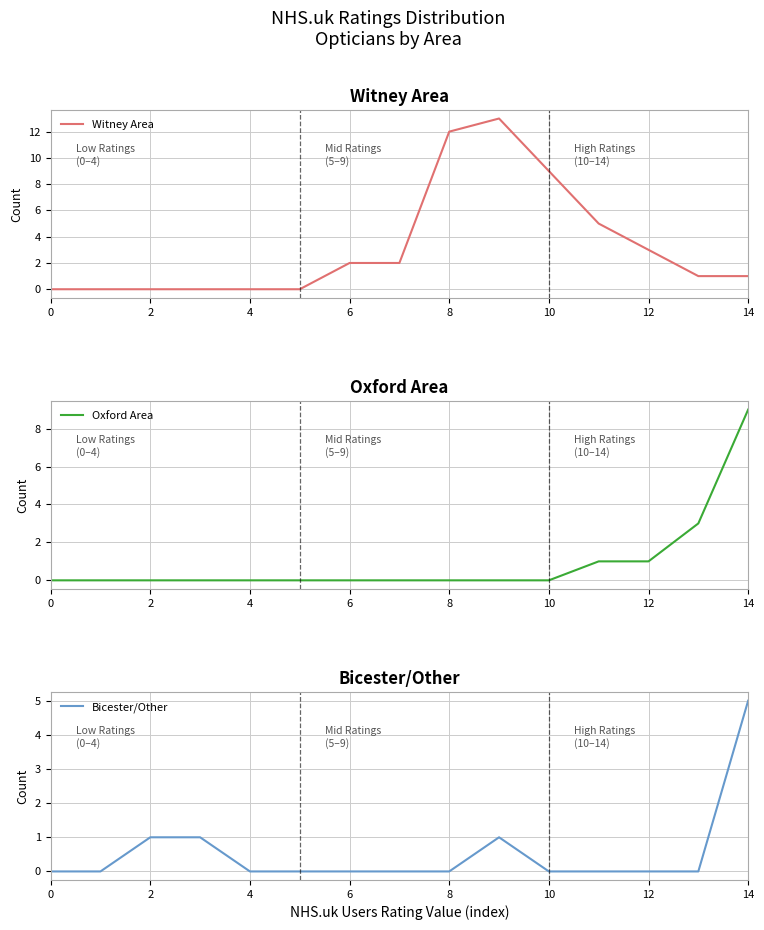

How many values in the Bicester/Other series exceed 0?

4